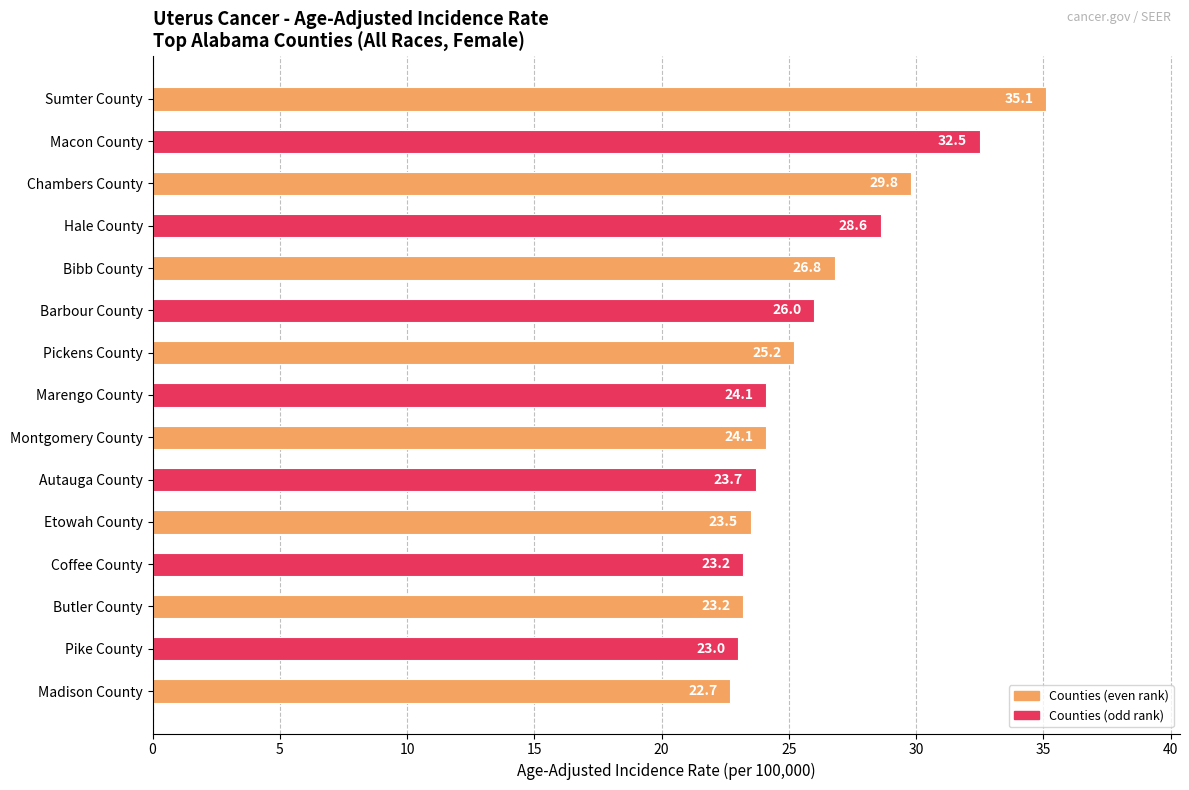

What is the minimum value shown in the chart?

22.7